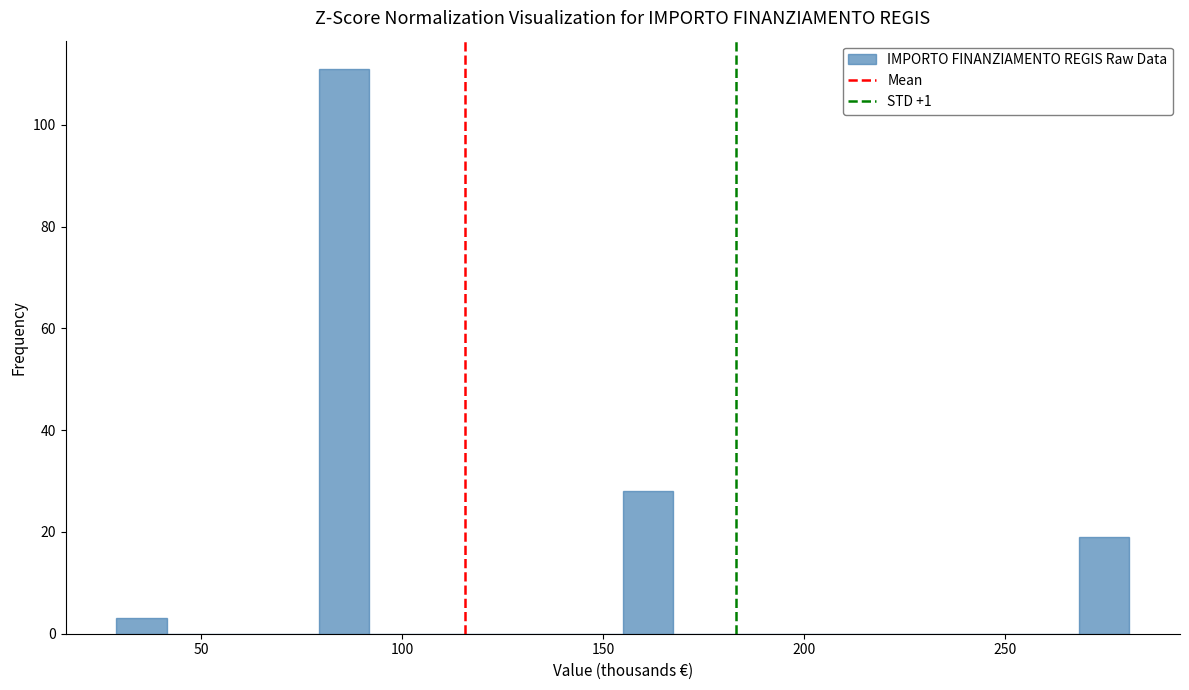

Around what value on the x-axis is the tallest bar? Give the approximate position of its centre, as read against the axis.

85